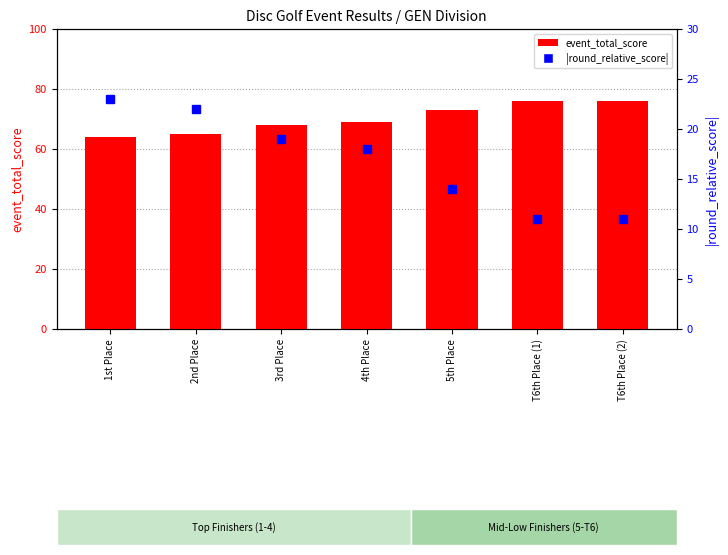

List the series in order of their peak value, lowest first.

|round_relative_score|, event_total_score